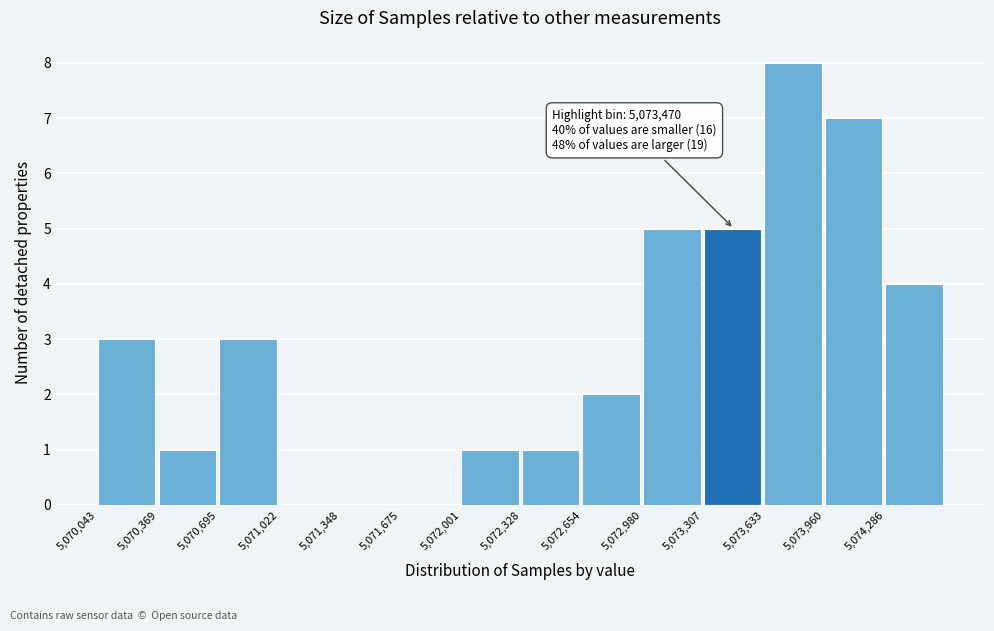

Over which range of the x-axis is the bar tallest?

5073650 to 5073950